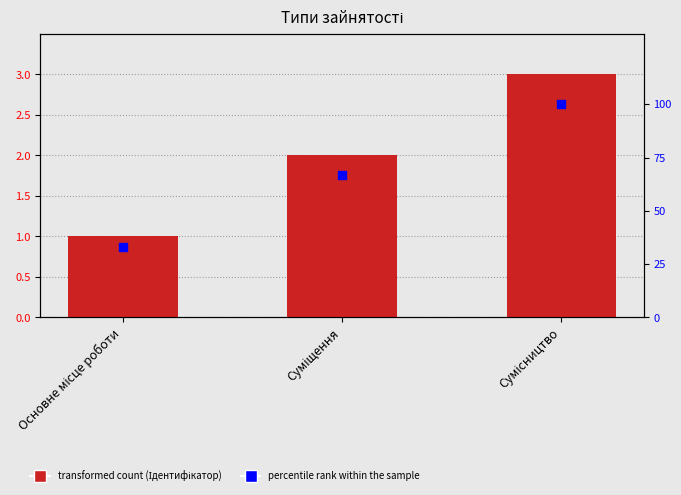

Which series contains the highest Y value?

percentile rank within the sample